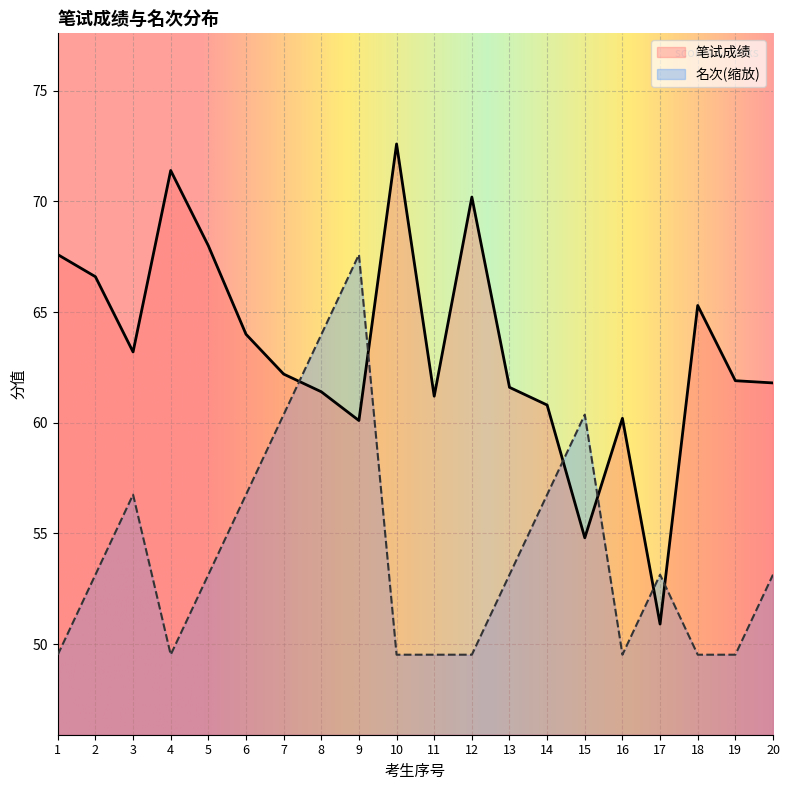

Is the value of 名次 at 9 greater than the value of 笔试成绩 at 3?

Yes